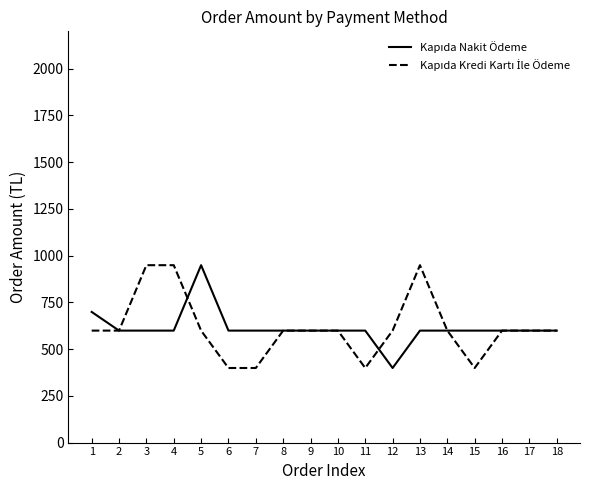

What is the greatest value displayed?

949